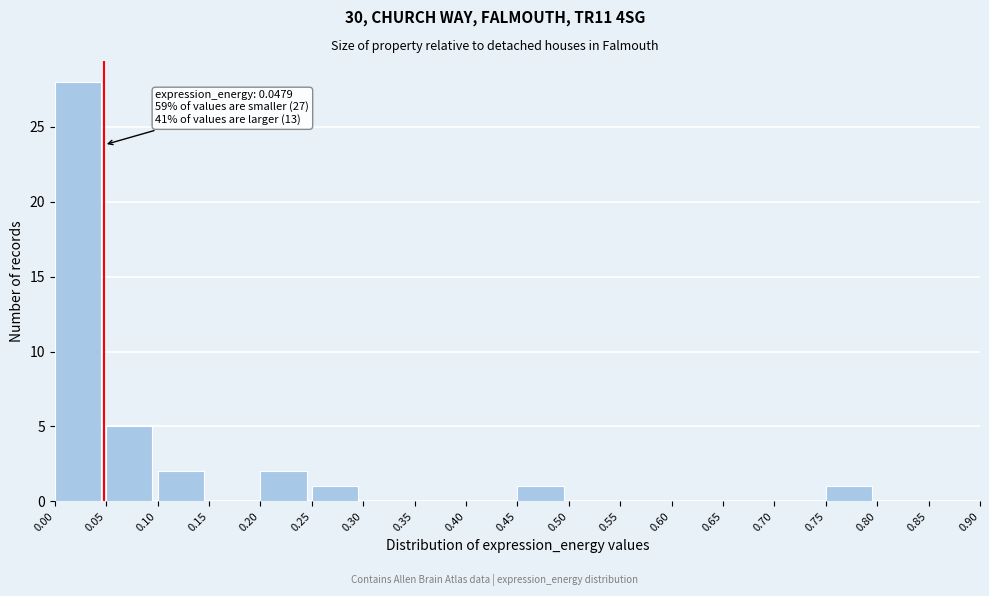

Which range on the x-axis has the tallest bar?

0.00 to 0.05